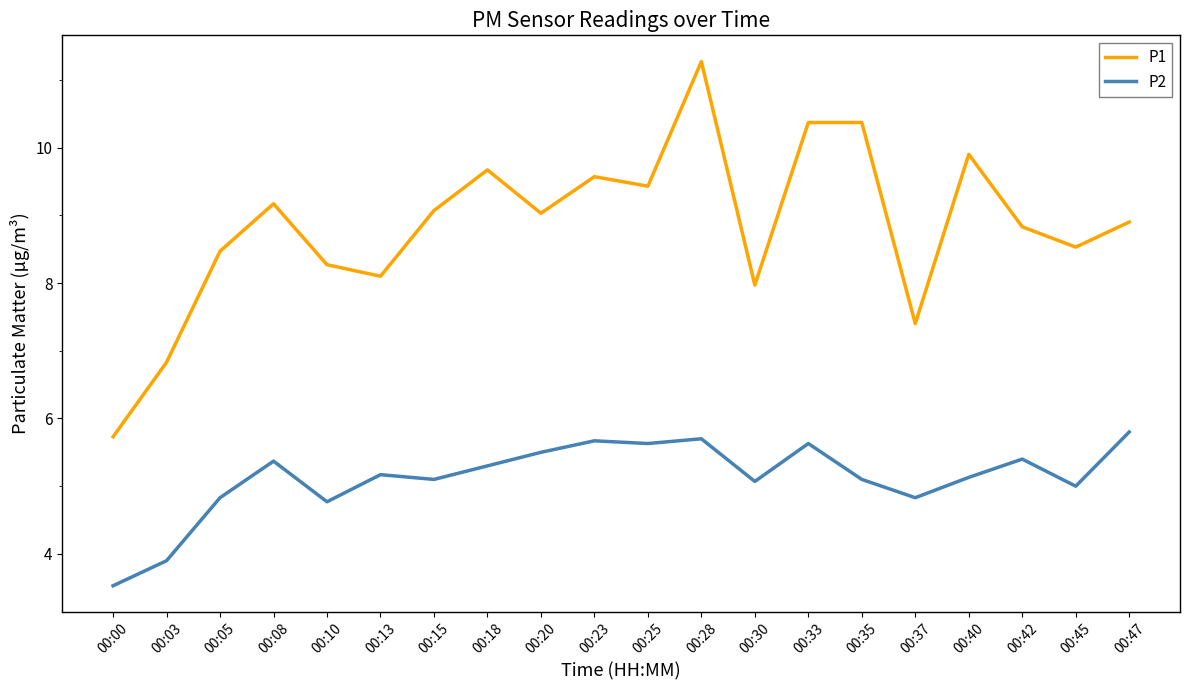

What is the spread (max minus min) of values at 00:03?

2.9